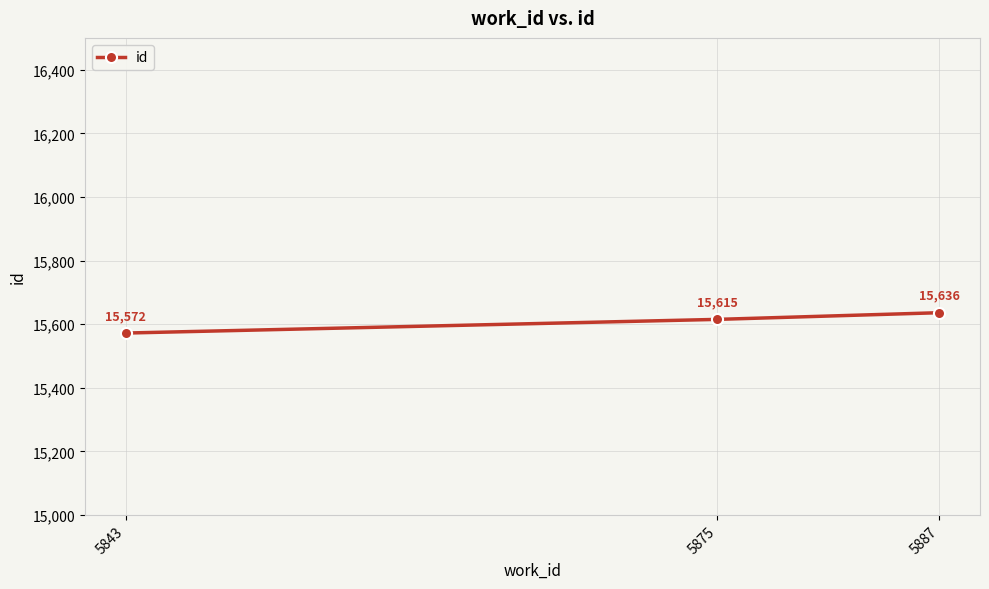

What is the greatest value displayed?

15636